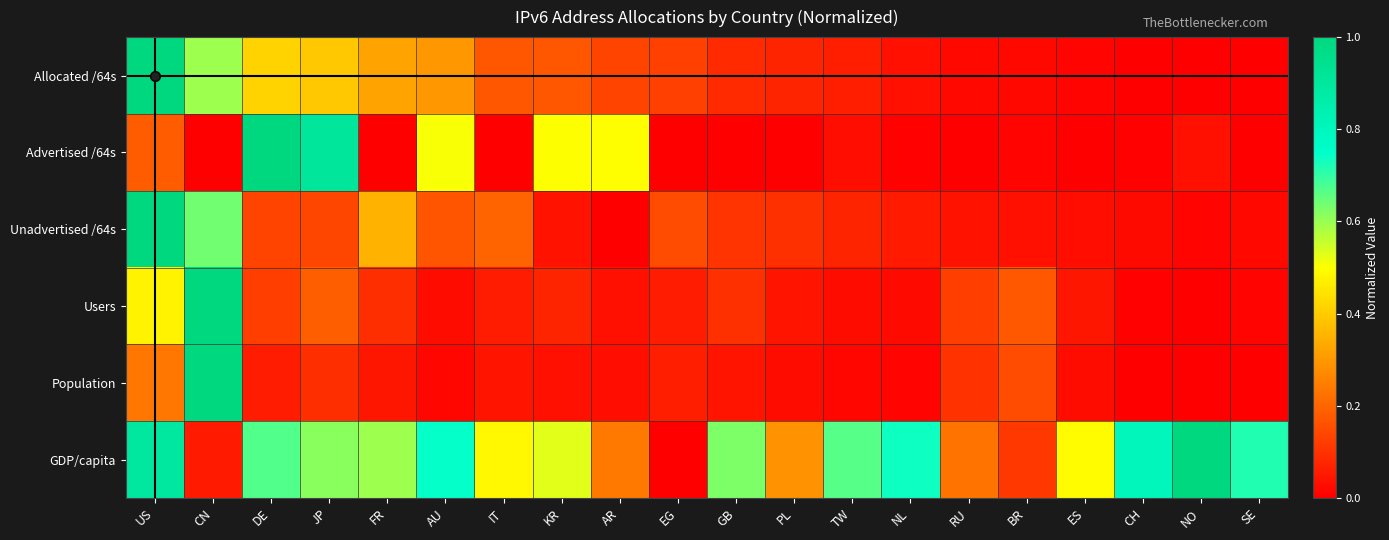

Reading left to right, what are all the values shown in this chart?

allocated_64s: 1.0	0.6	0.4	0.4	0.3	0.3	0.2	0.2	0.1	0.1	0.1	0.1	0.1	0.0	0.0	0.0	0.0	0.0	0.0	0.0
advertised_64s: 0.2	0.0	1.0	0.9	0.0	0.5	0.0	0.5	0.5	0.0	0.0	0.0	0.0	0.0	0.0	0.0	0.0	0.0	0.0	0.0
unadvertised_64s: 1.0	0.6	0.1	0.1	0.4	0.2	0.2	0.0	0.0	0.2	0.1	0.1	0.1	0.1	0.0	0.0	0.0	0.0	0.0	0.0
users: 0.5	1.0	0.1	0.2	0.1	0.0	0.1	0.1	0.0	0.1	0.1	0.0	0.0	0.0	0.1	0.2	0.0	0.0	0.0	0.0
population: 0.2	1.0	0.1	0.1	0.0	0.0	0.0	0.0	0.0	0.1	0.0	0.0	0.0	0.0	0.1	0.2	0.0	0.0	0.0	0.0
gdp_per_capita: 0.9	0.1	0.7	0.6	0.6	0.7	0.5	0.5	0.2	0.0	0.6	0.3	0.7	0.7	0.2	0.1	0.5	0.8	1.0	0.7